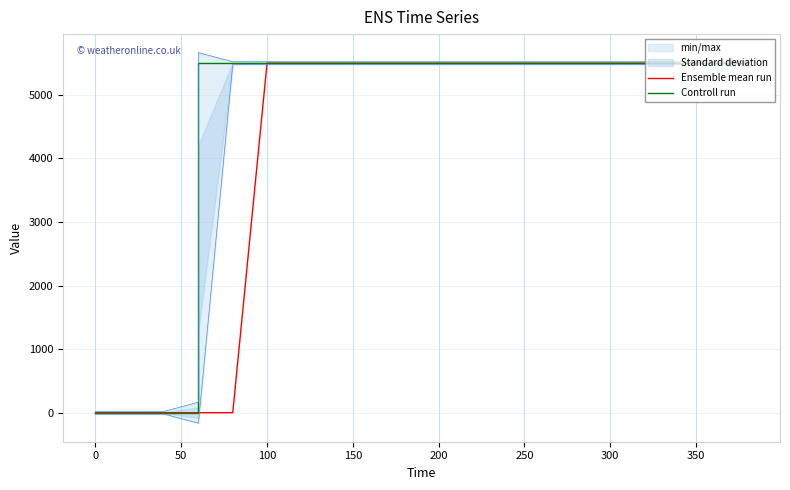

Which series has the largest total across all categories?

Controll run